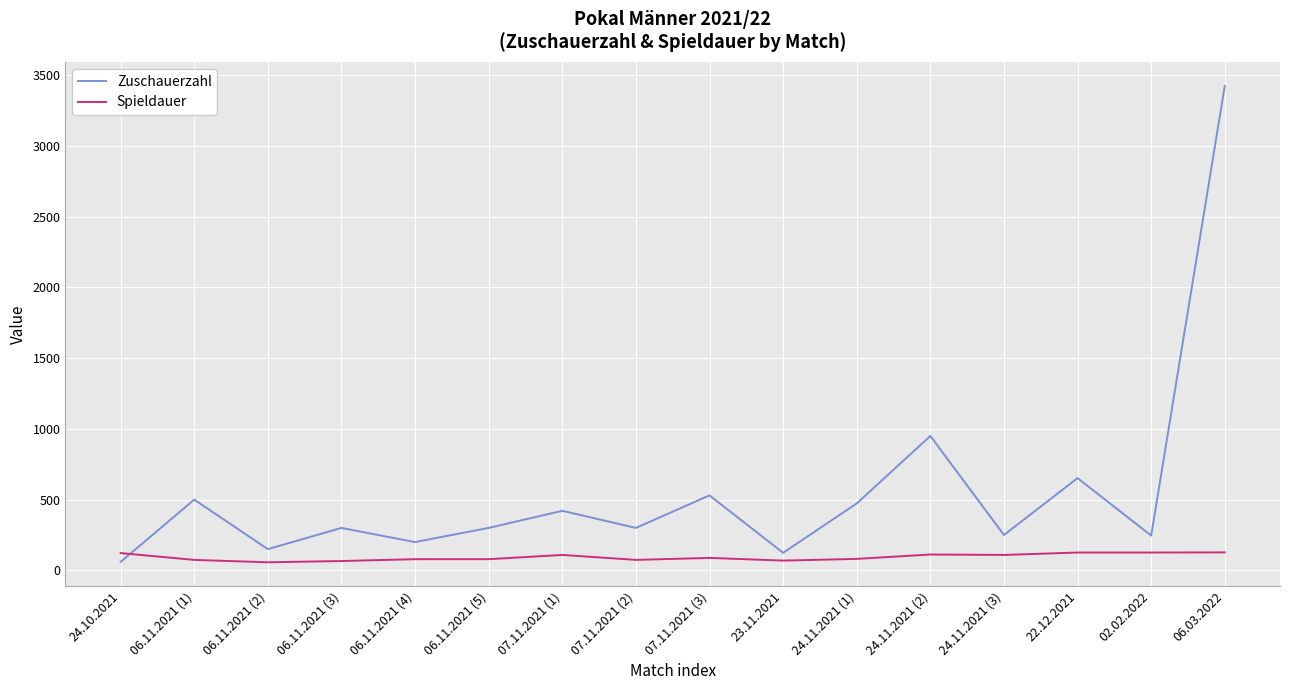

Rank the series by their maximum value, from highest to lowest.

Zuschauerzahl, Spieldauer